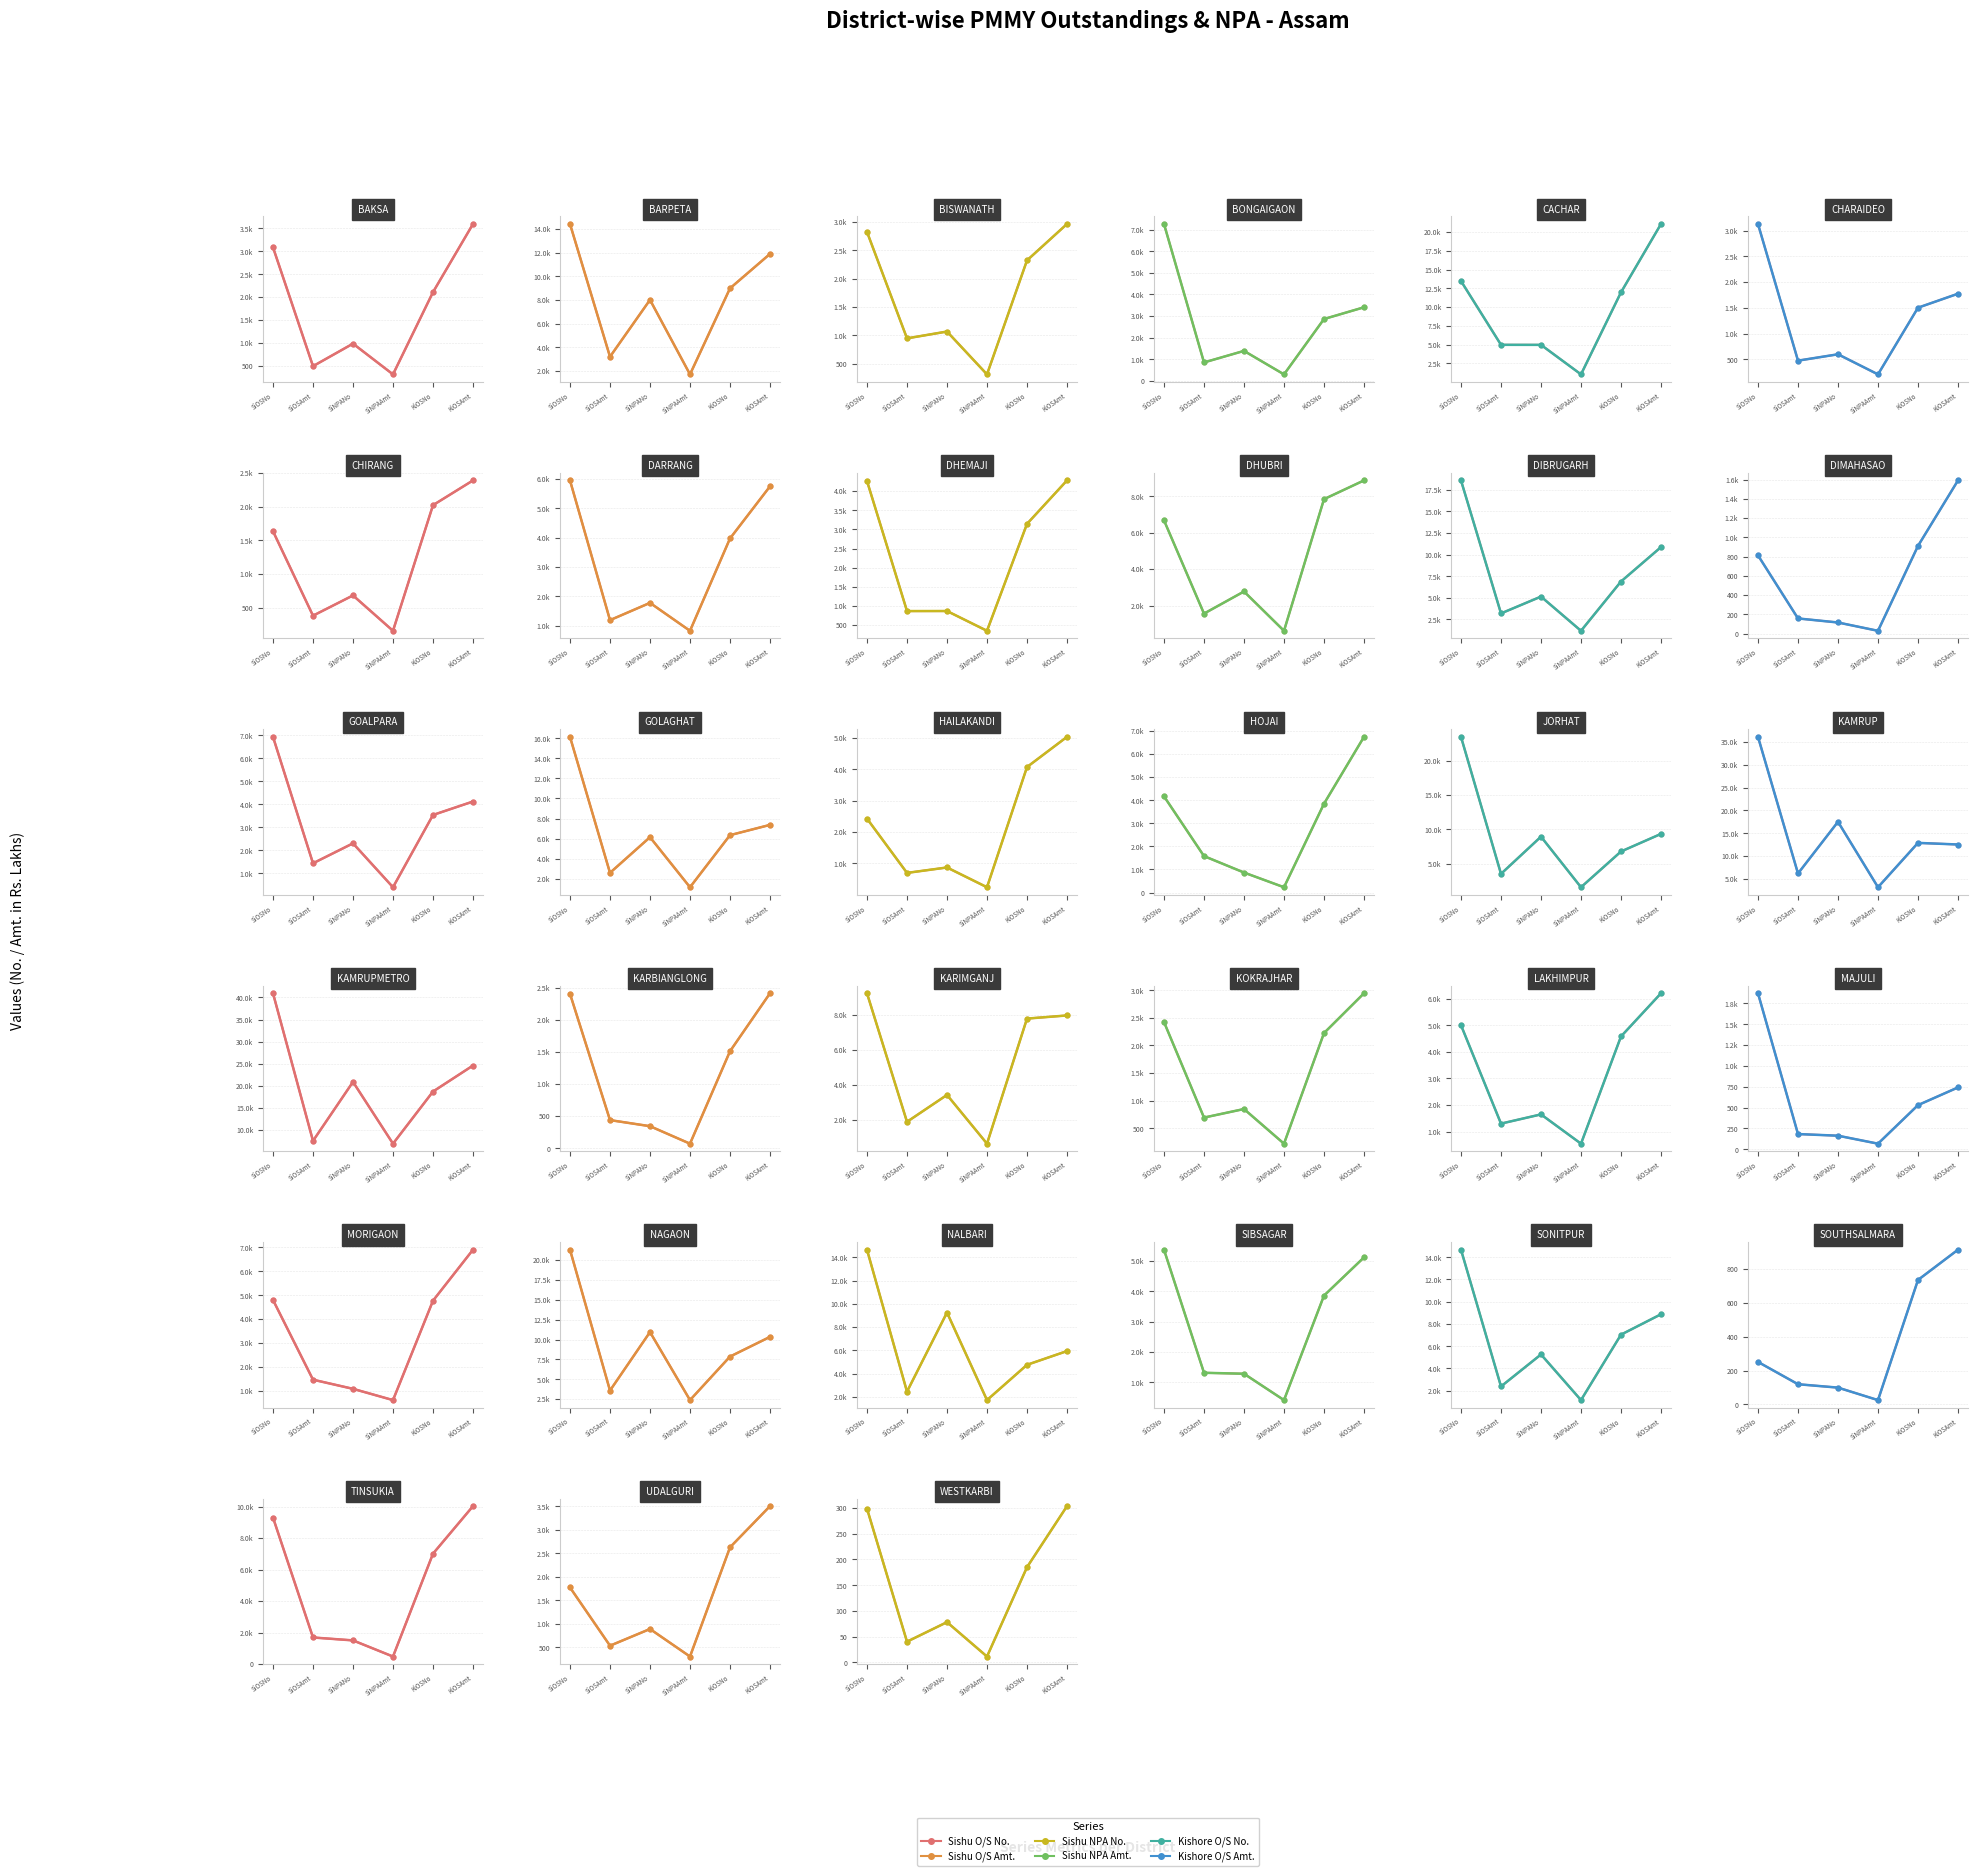

What is the highest value of the Sishu NPA No. series?

20851.0